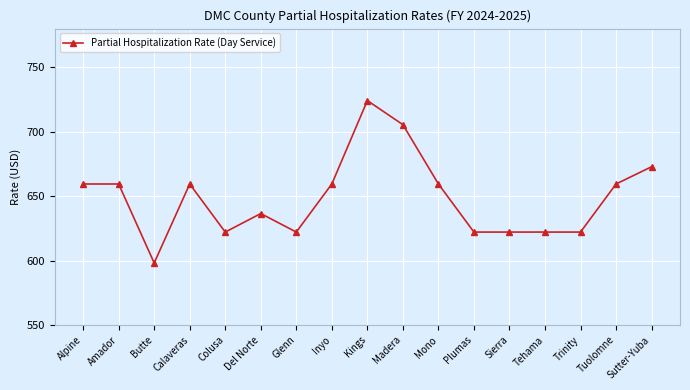

True or false: the data shows 622.1 at Plumas.

True